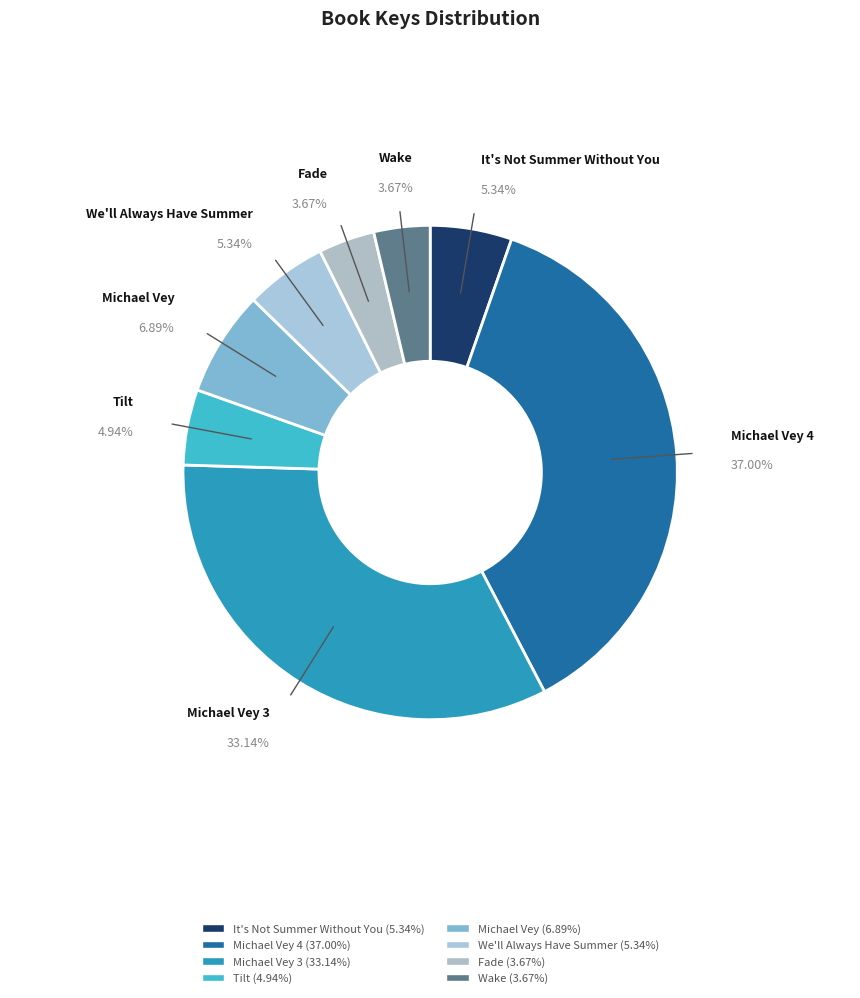

Is there a majority slice in this chart?

No